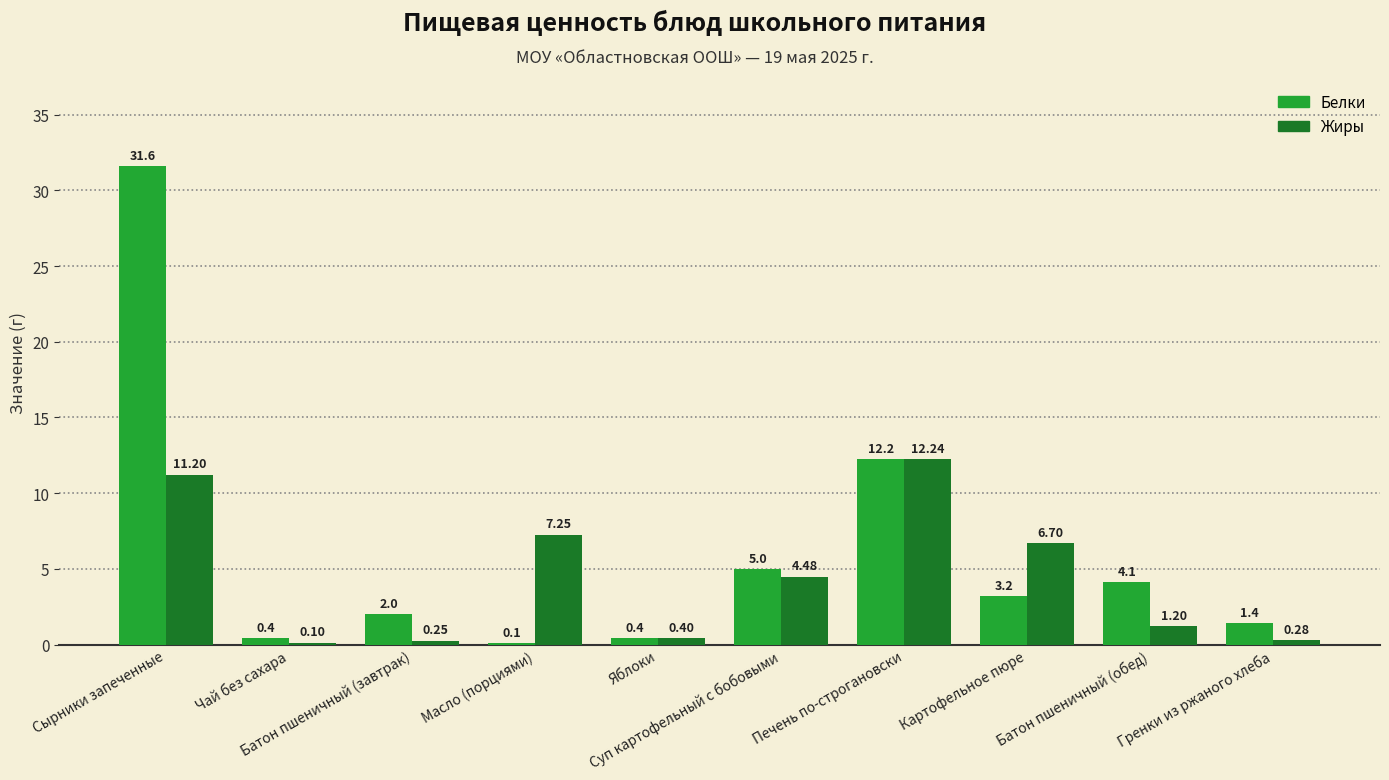

Which series has the largest total across all categories?

Белки